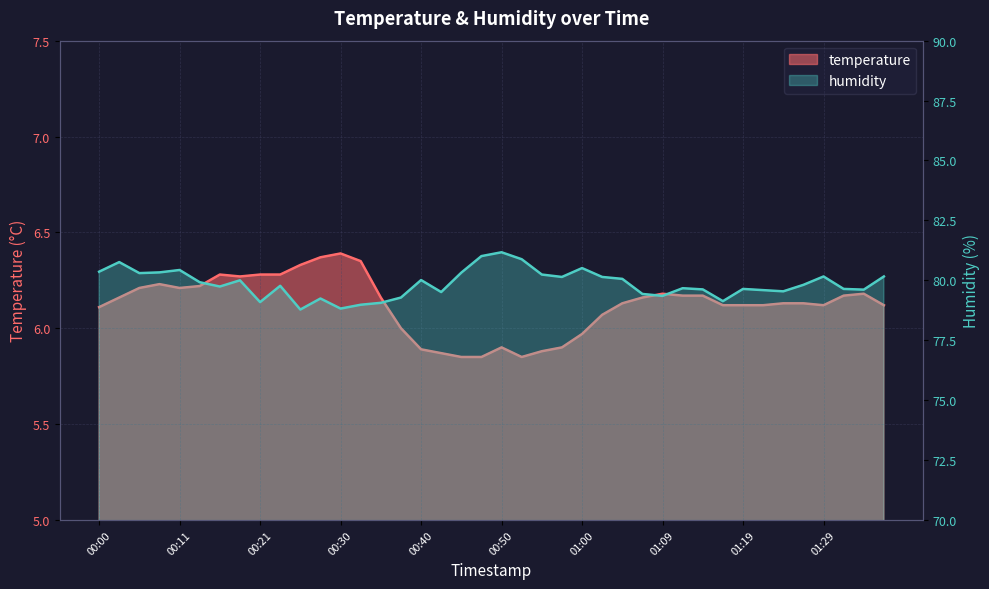

Does the chart display data point markers on the line(s)?

No